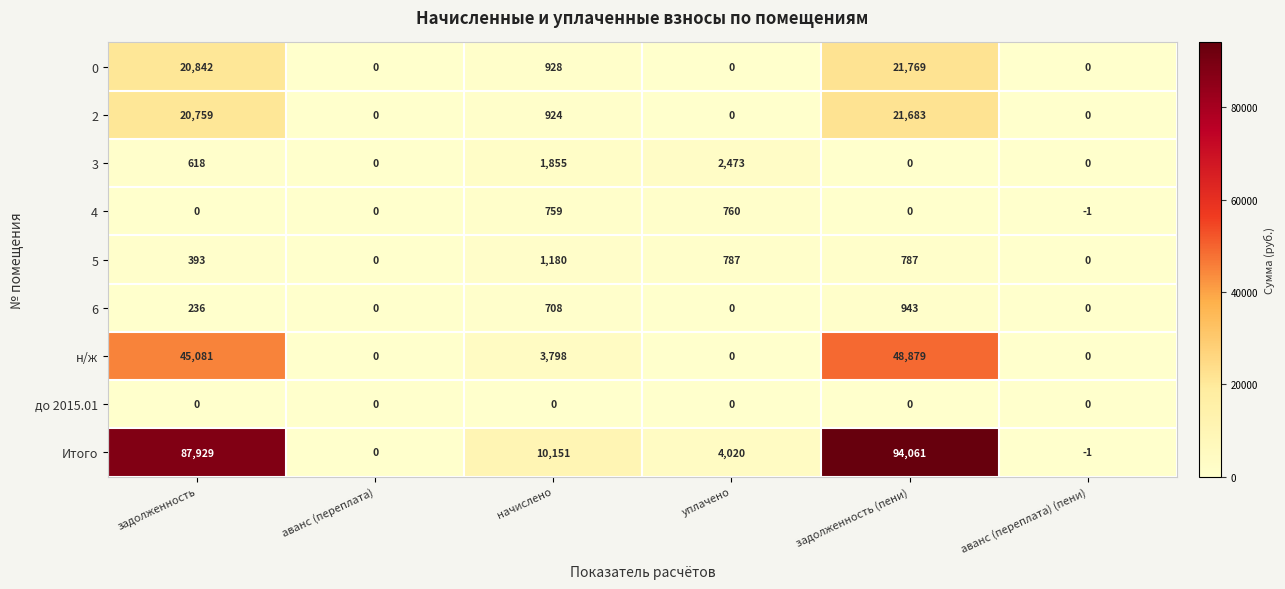

The 0 series shows 0 at аванс (переплата) (пени). True or false?

True